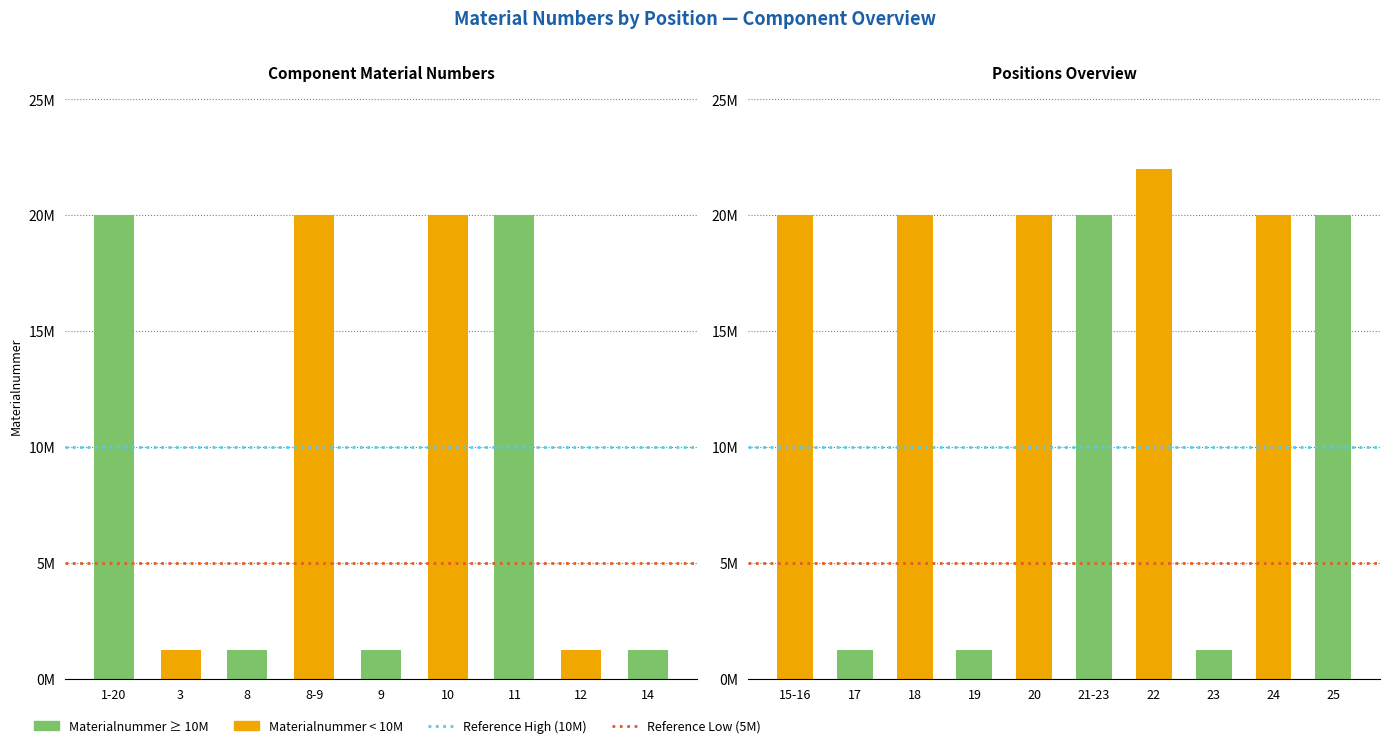

Which has a higher value, 21-23 or 14?

21-23